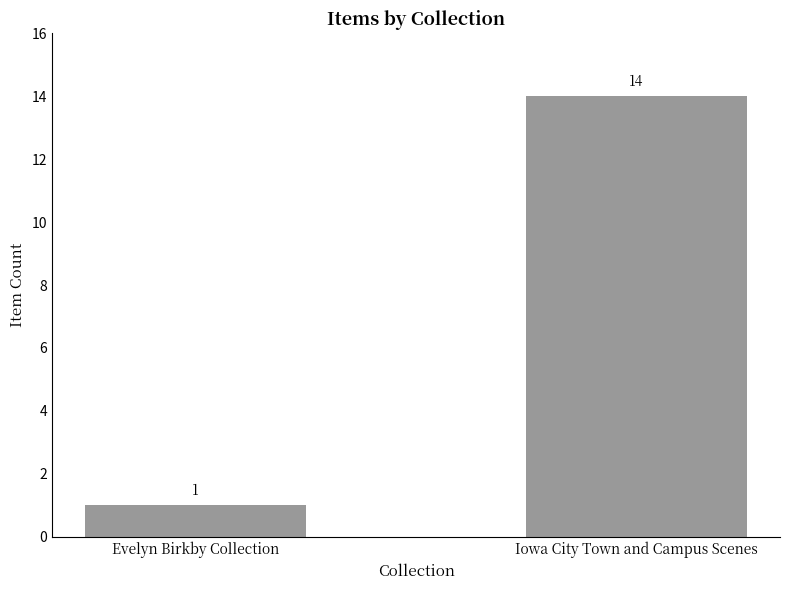

Reading left to right, transcribe all the data shown in this chart.

1	14